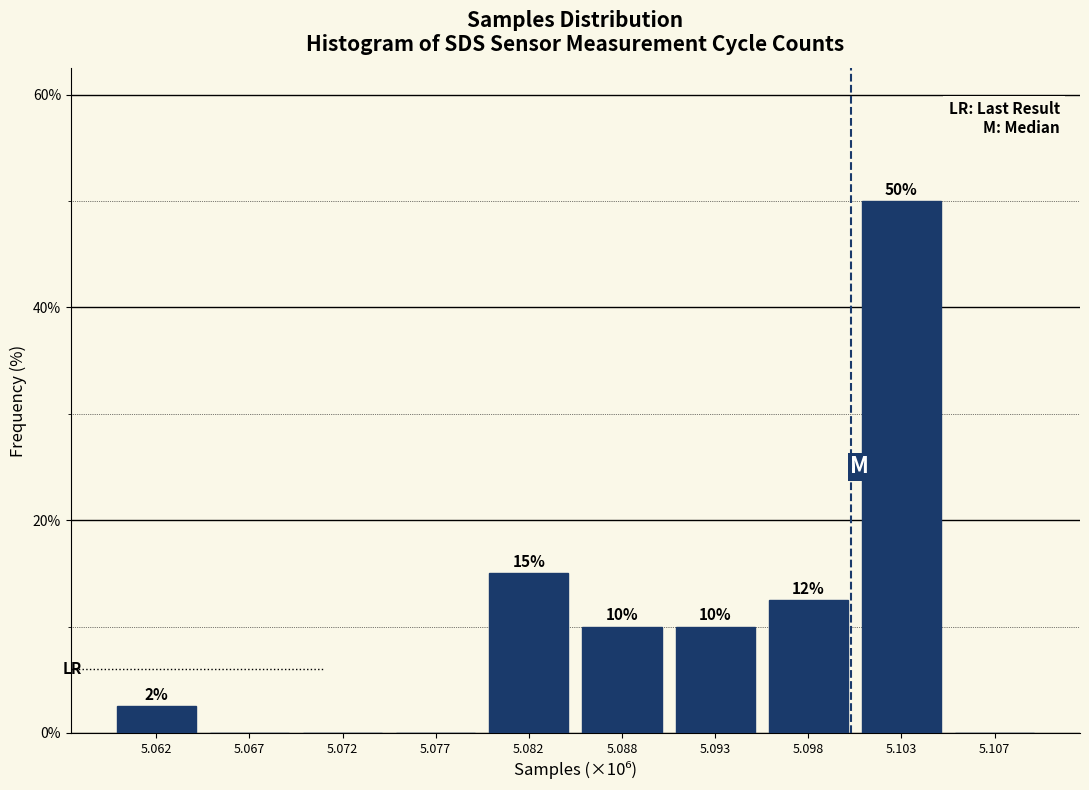

The value at 5.093 is 10.0. True or false?

True